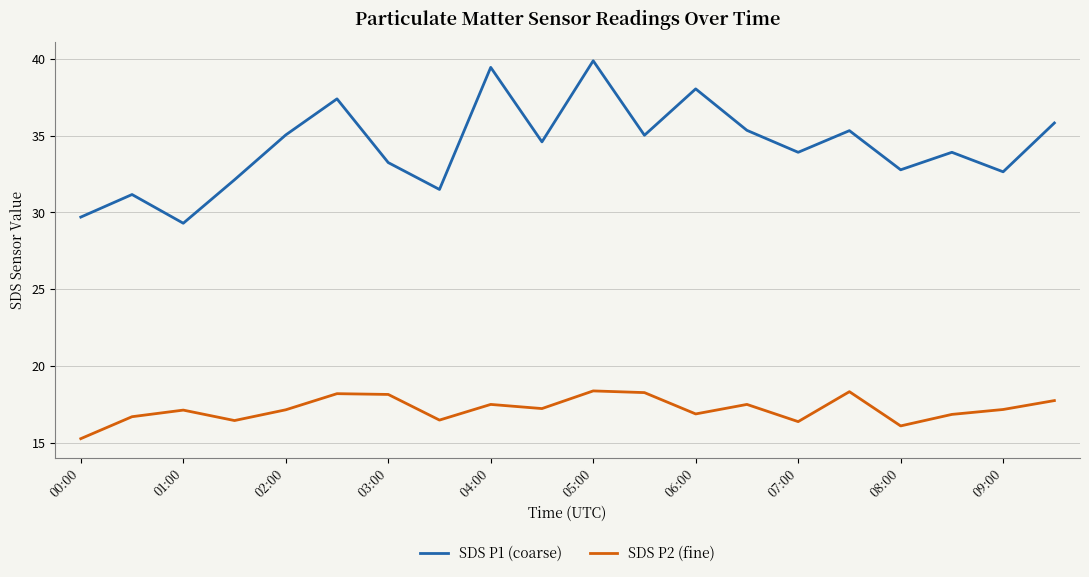

What is the minimum value shown in the chart?

15.3